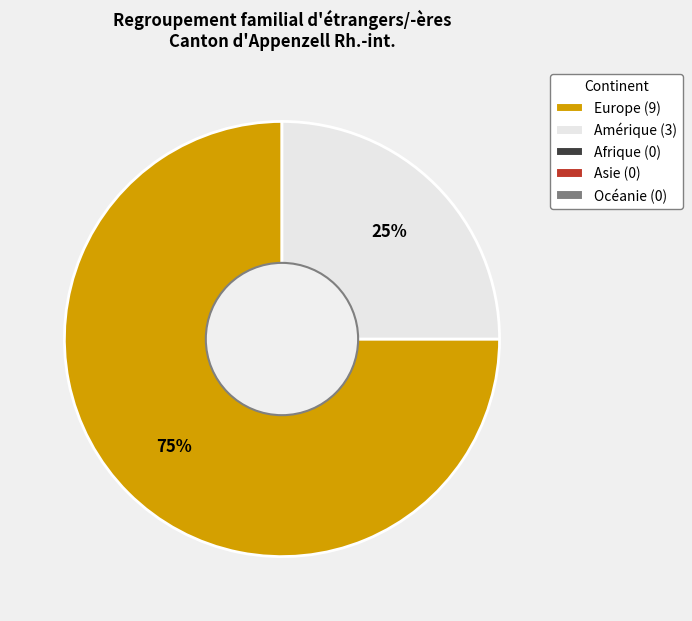

To the nearest percent, what is the difference between the largest and smallest slice percentages?

50%